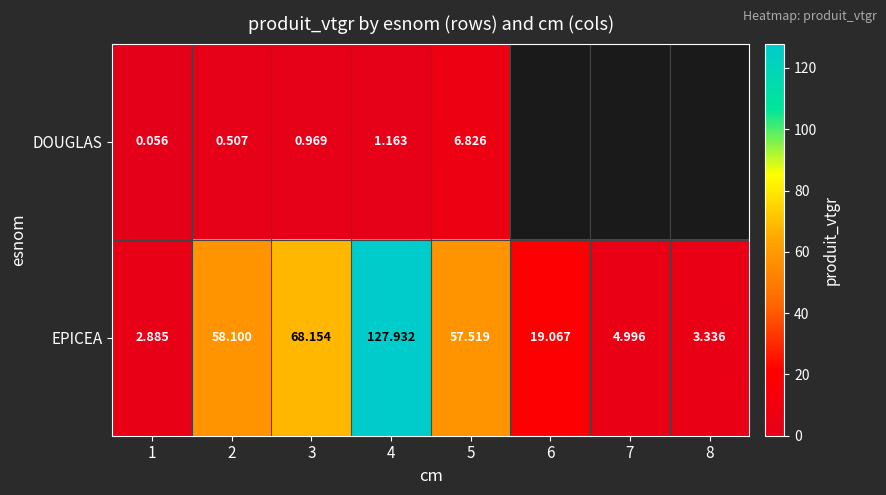

How many data points does each series have?

8